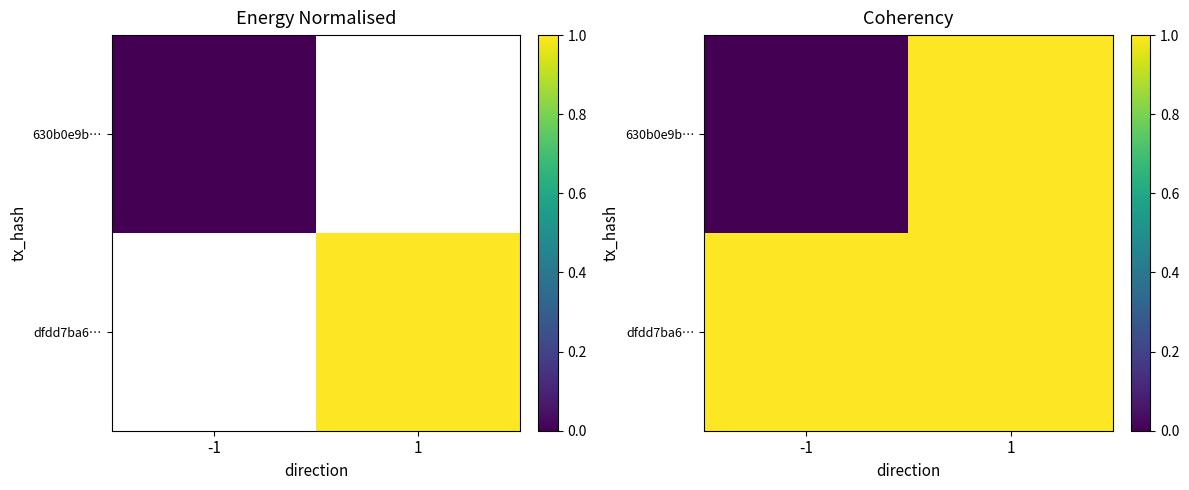

Between -1 and 1, which series saw the biggest shift?

630b0e9b…